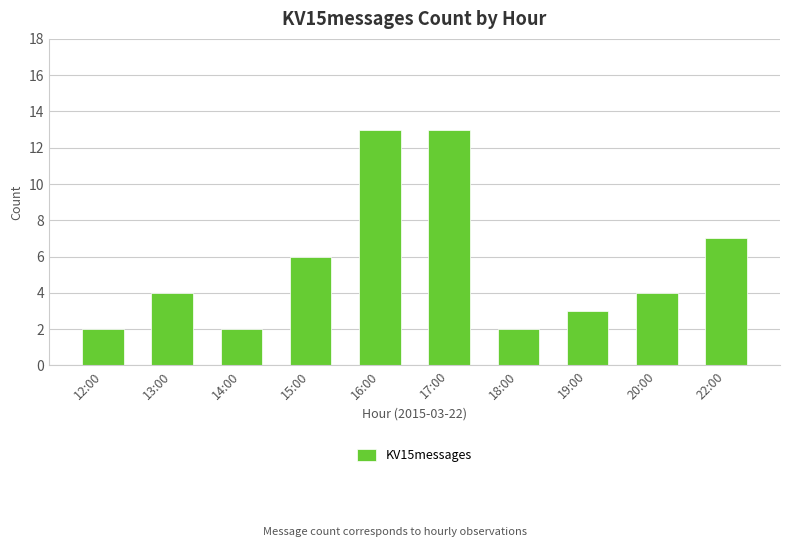

Reading left to right, list all the values displayed in this chart.

12:00=2	13:00=4	14:00=2	15:00=6	16:00=13	17:00=13	18:00=2	19:00=3	20:00=4	22:00=7